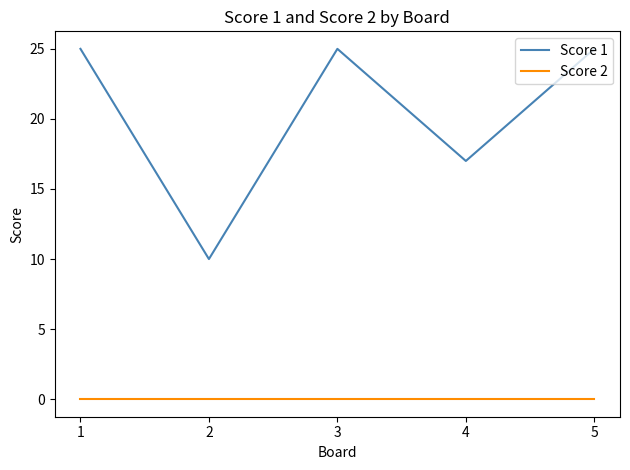

How many categories are shown in the chart?

5